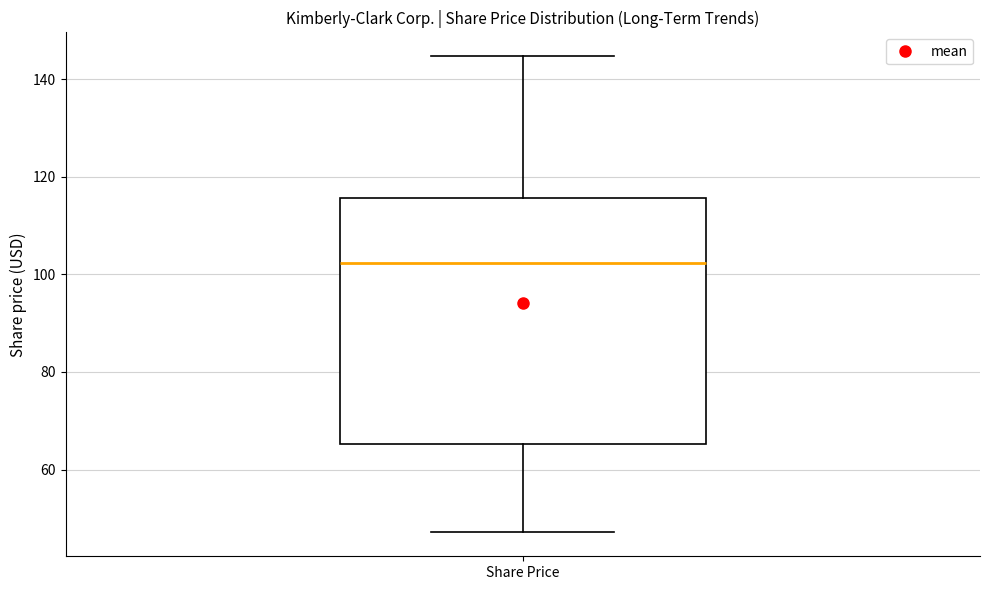

Transcribe this box plot: give where the median line is, the range the box spans, and where the two whiskers end, as read against the y-axis. The values are not printed on the chart, so give them approximately, as read against the axis.

median 102, box 66 to 116, whiskers 48 to 144